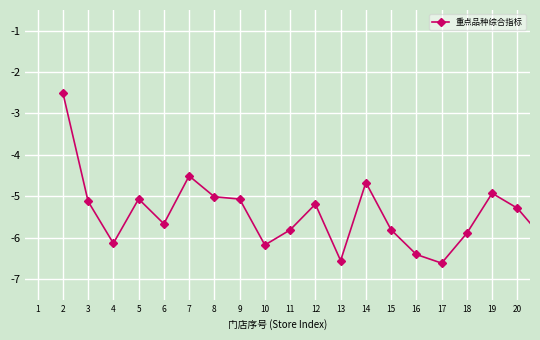

True or false: the data has more than 0 interior local peaks.

True